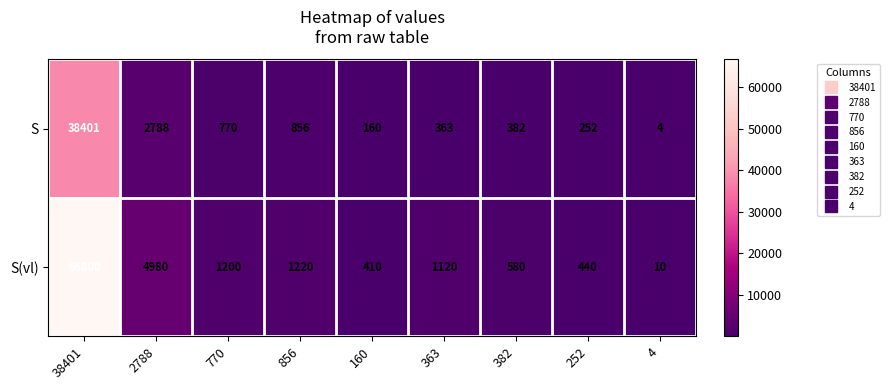

True or false: S(vl) has a value of 213 at 382.

False